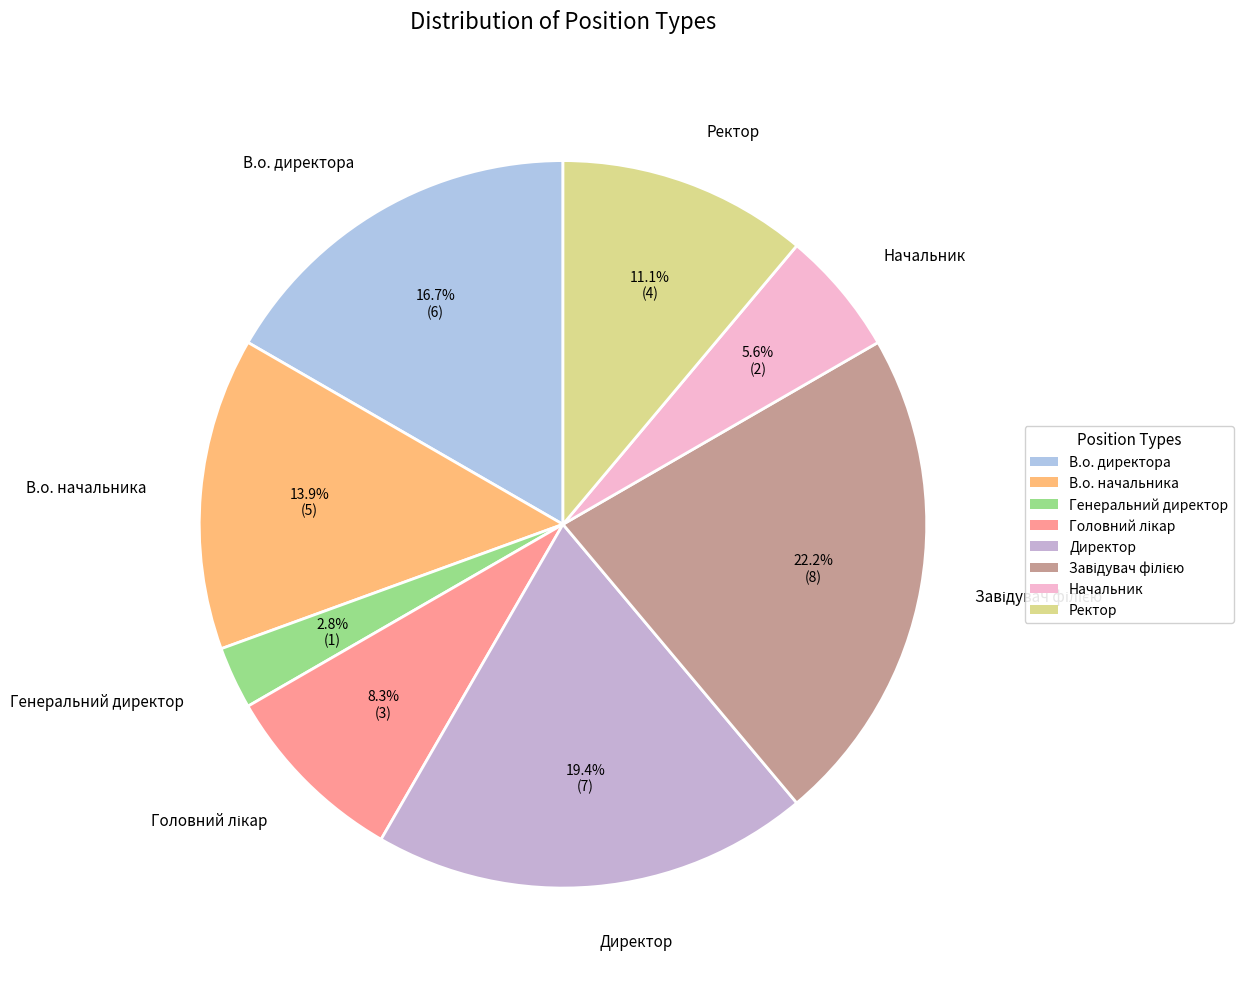

What is the smallest slice in the pie chart?

Генеральний директор